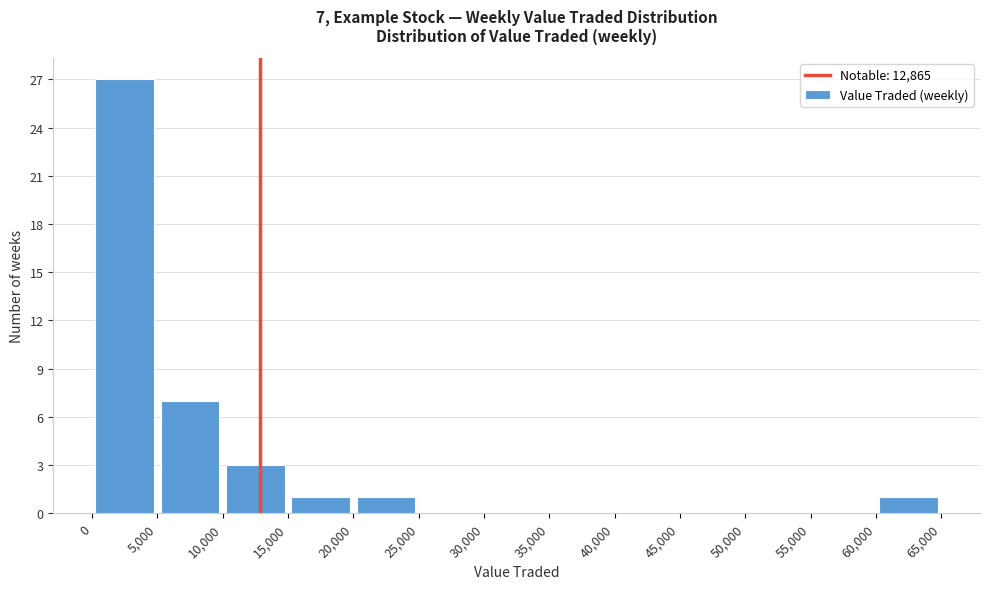

Which range on the x-axis has the tallest bar?

0 to 5,000